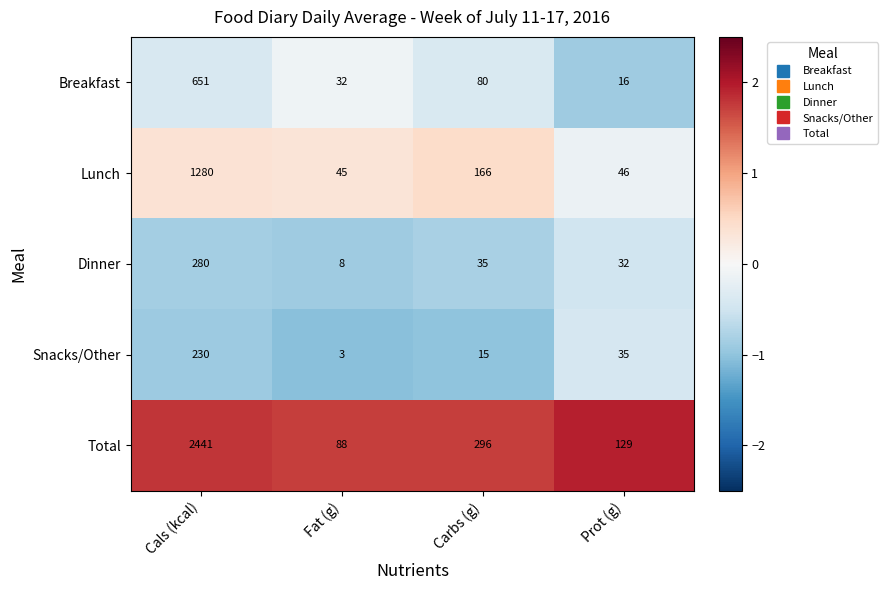

Which series has the largest total across all categories?

Total